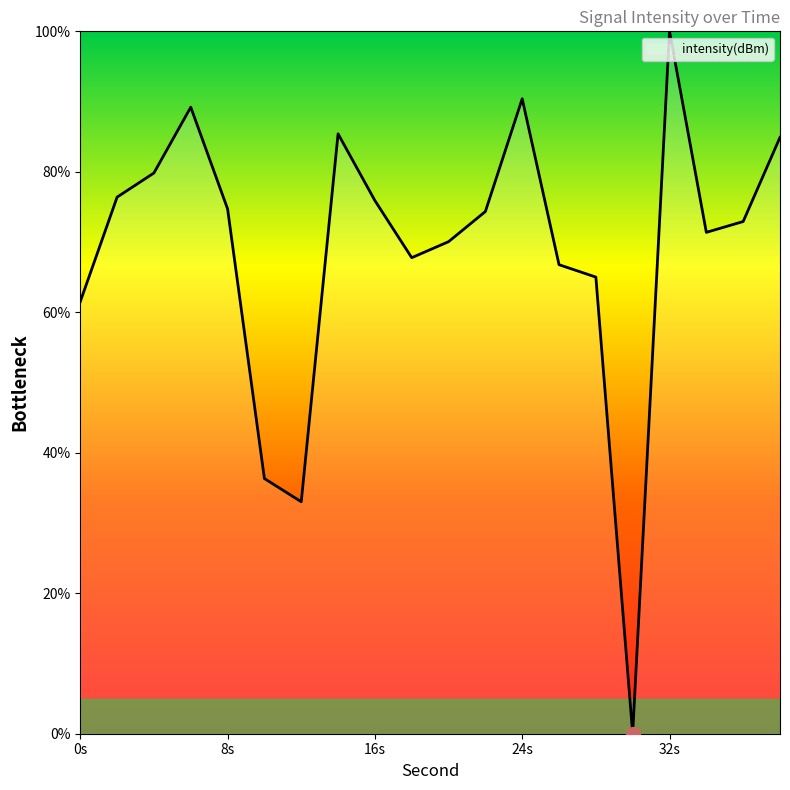

What is the maximum value shown in the chart?

100.0